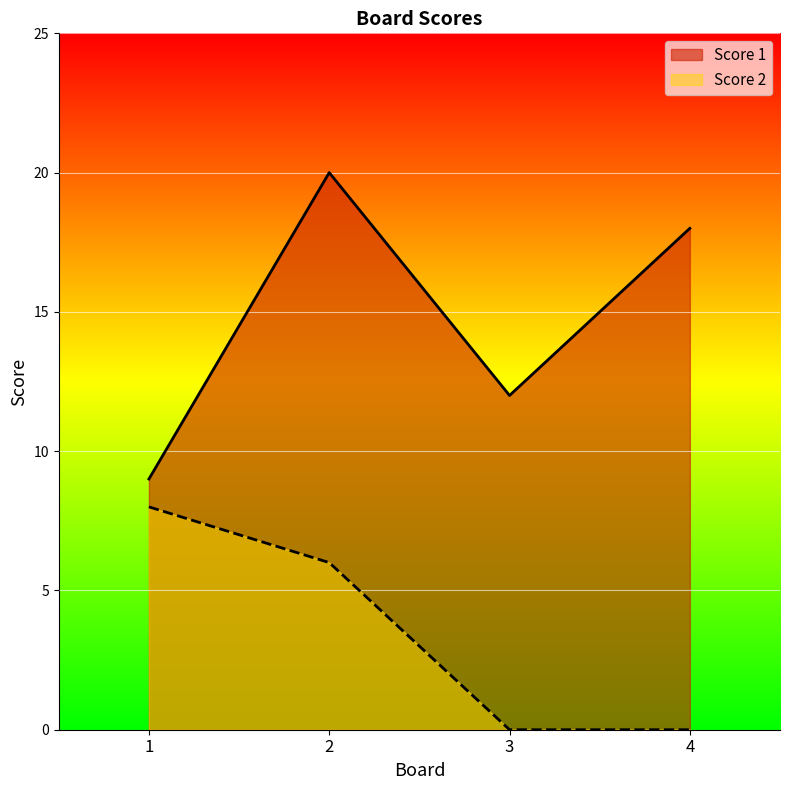

What is the average value of the Score 1 series?

15